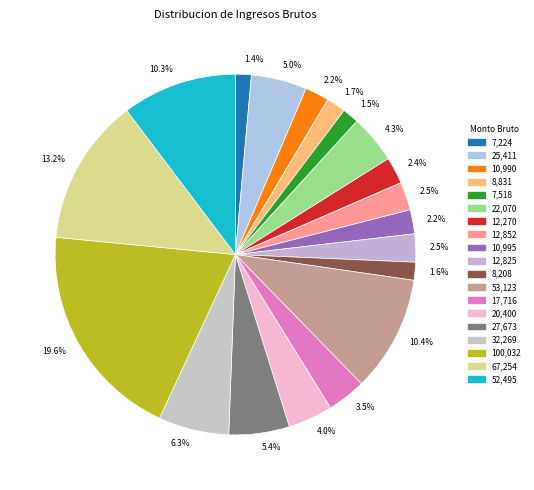

How many segments does this pie chart have?

19